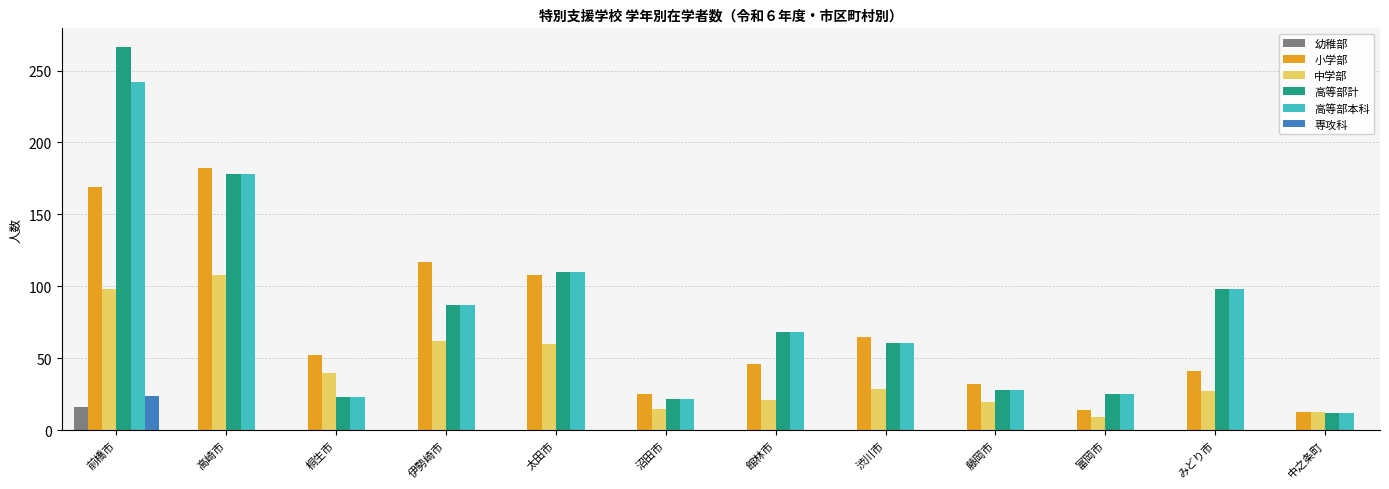

The 高等部計 series shows 367 at 前橋市. True or false?

False